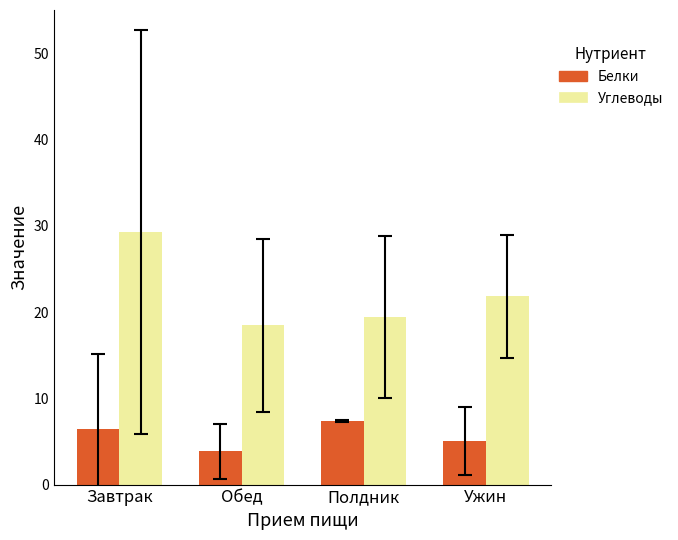

True or false: Белки has a value of 6.2 at Обед.

False